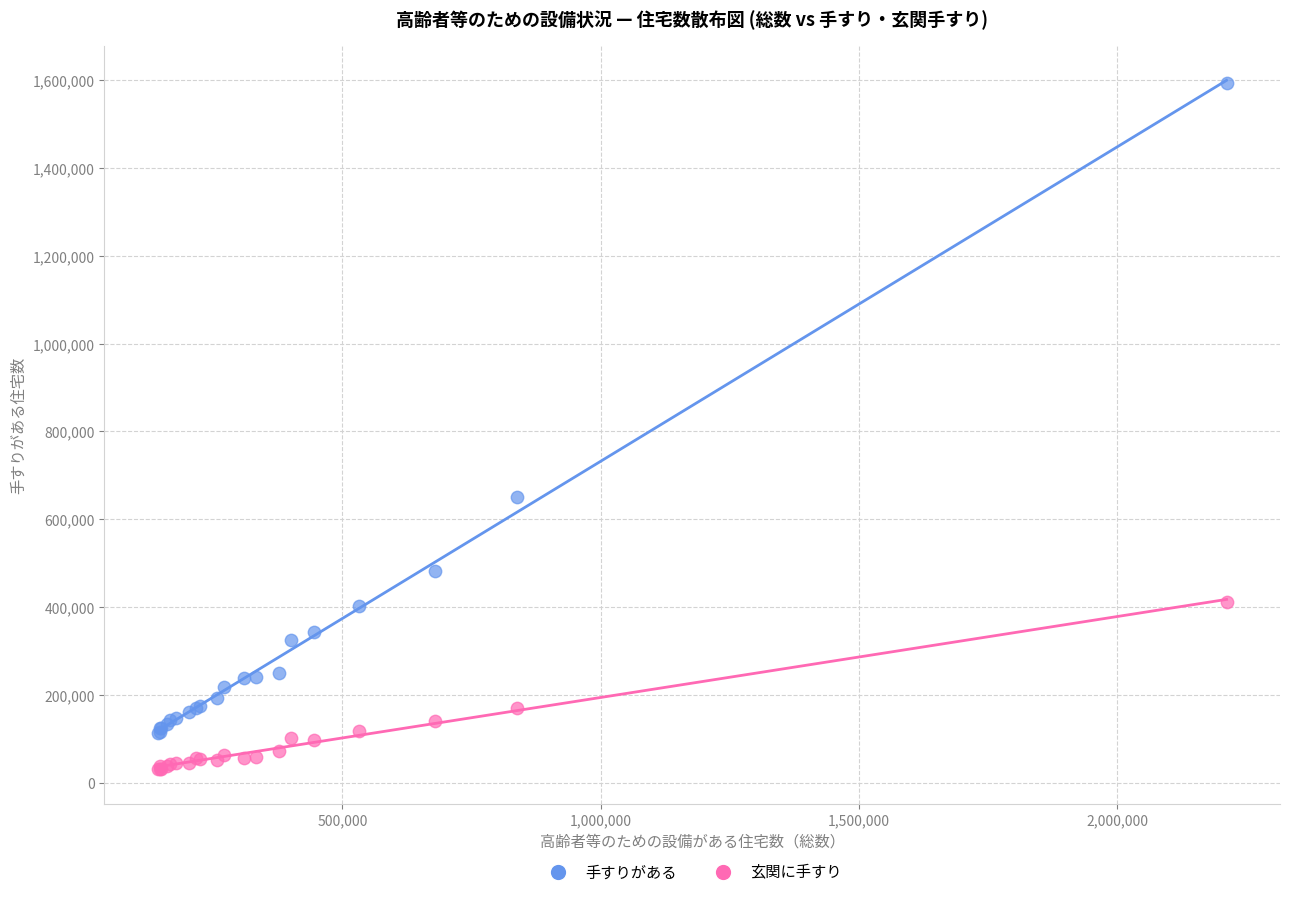

In the 手すりがある series, what Y value is closest to 853700?

651500